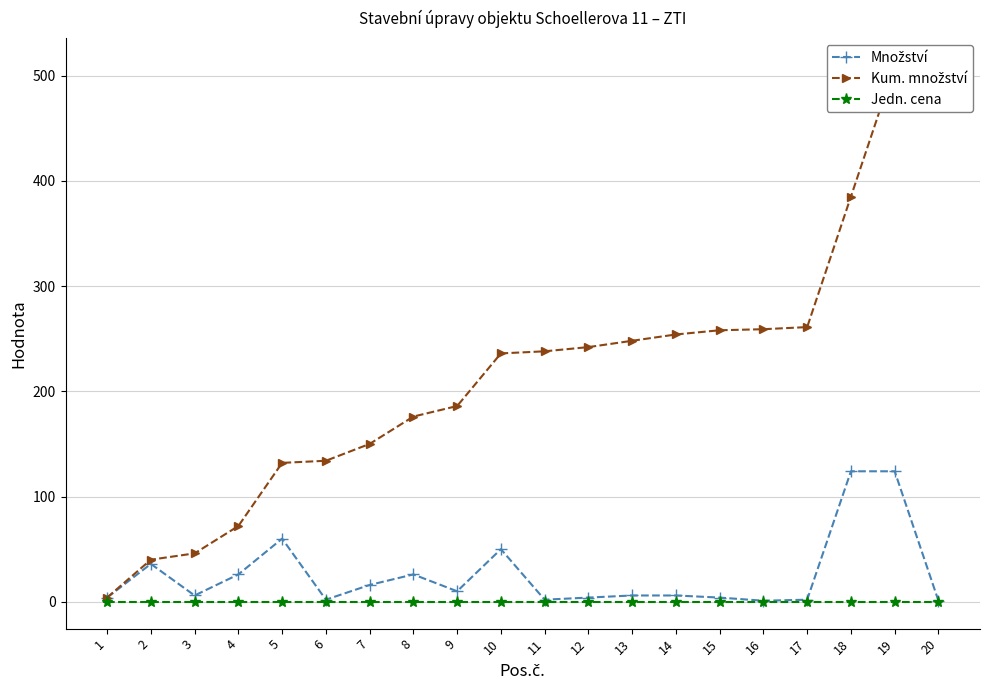

At which label does Množství reach its minimum?

16